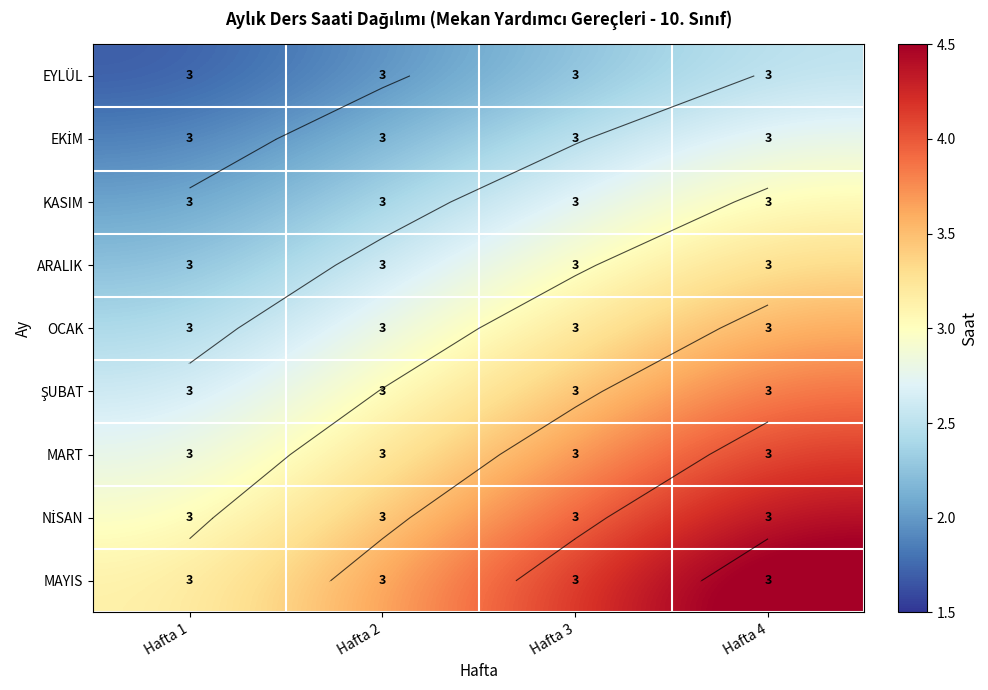

Is it true that EKİM equals 3.9 at Hafta 3?

False